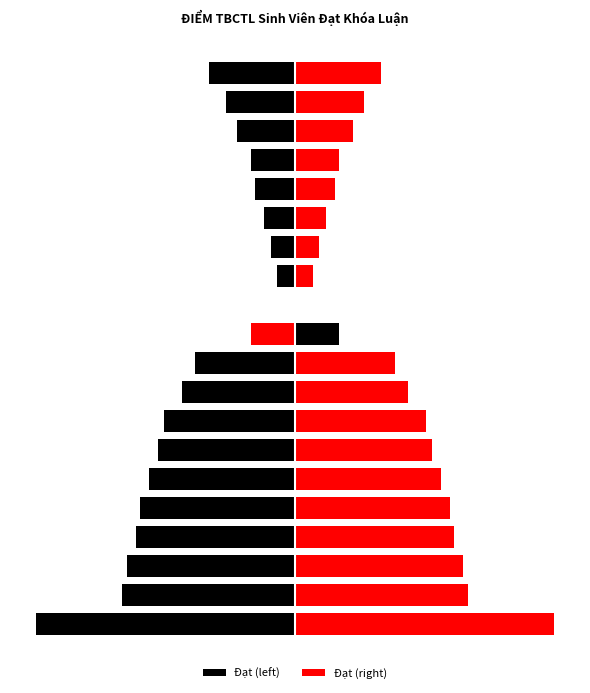

List the labels in order of value, largest first.

Trương Hoài Giang, Lưu Văn Hoàng, Nguyễn Thị Hồng Hạnh, Lê Việt Anh, Hoàng Thị Thu Hương, Nguyễn Quốc Huy, Phan Ngọc Duy, Trần Mạnh Hùng, Vũ An Khang, Trần Nguyên Bảo, Văn Công Khanh, Nguyễn Hoàng Duy, Phạm Thanh Hùng, Tôn Thất Thành Đạt, Lê Văn Bảo, Hà Tấn Đạt, Đinh Tiến Duy, Nguyễn Văn Đức, Đinh Nhật Băng, Lê Đức Hòa